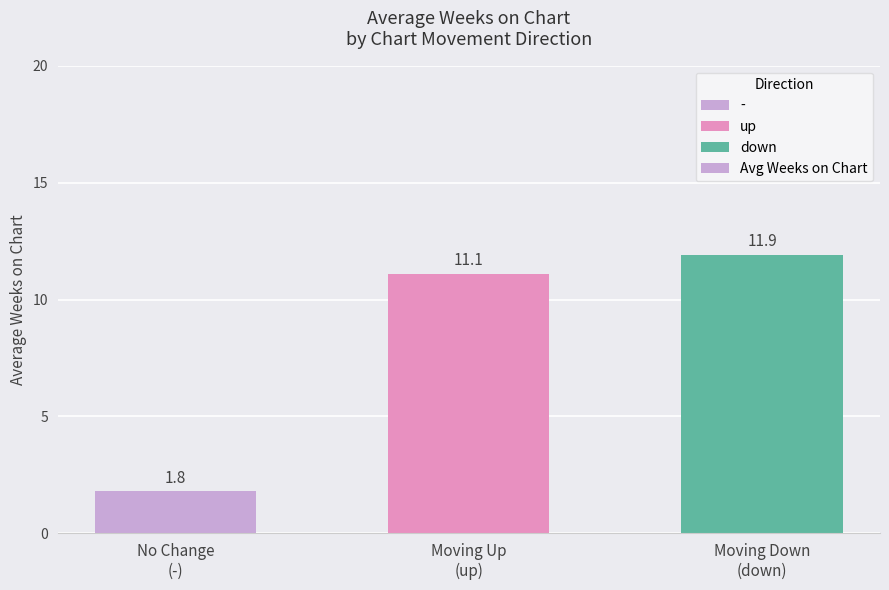

What is the sum of all values?

24.8